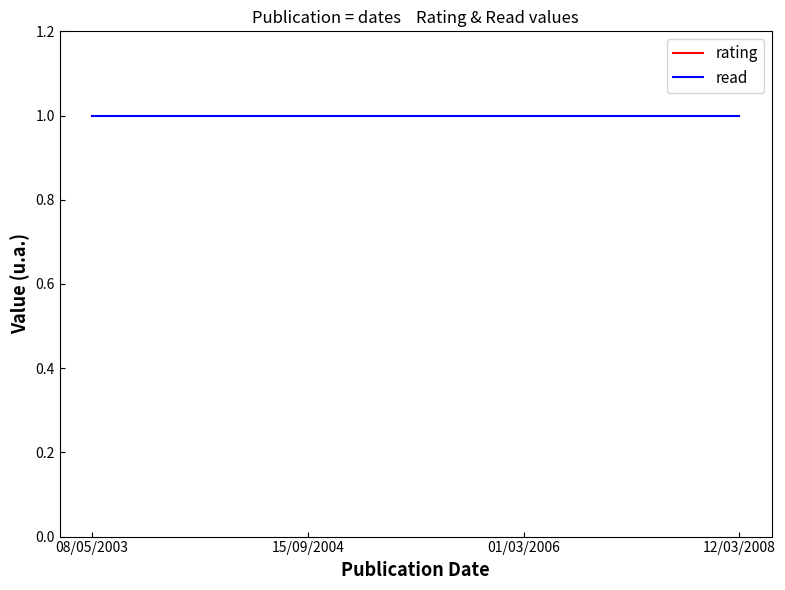

Which series has the largest total across all categories?

rating